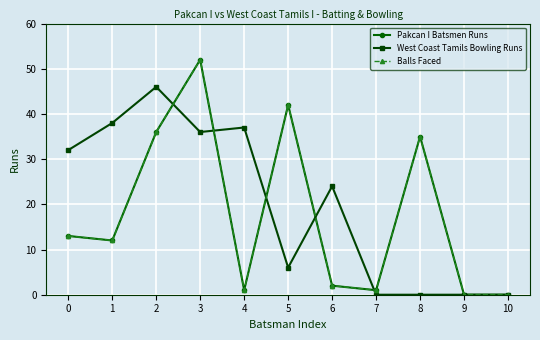

At how many categories does at least one series exceed 11?

8